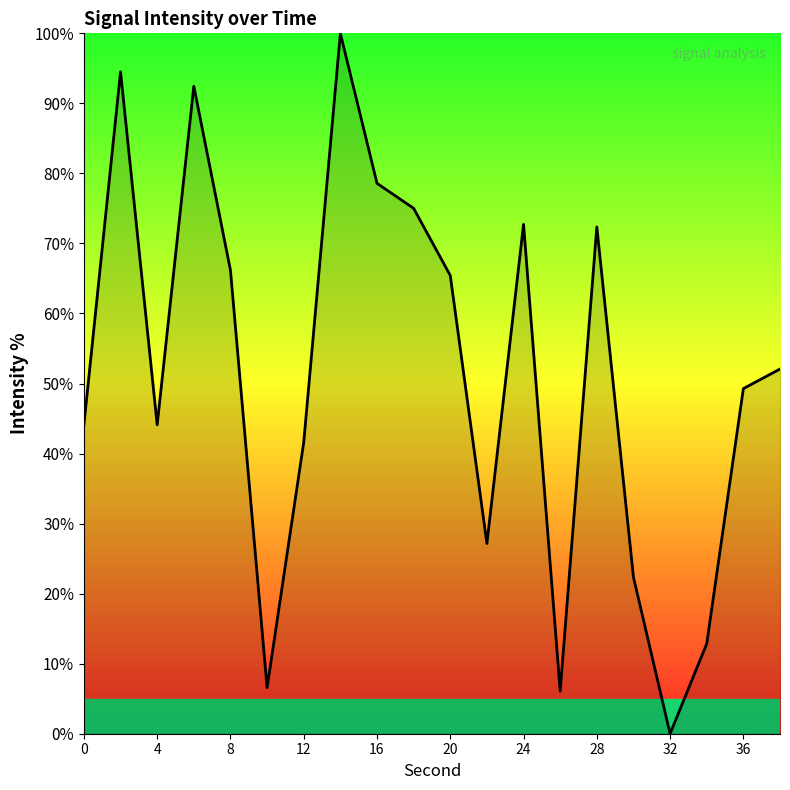

What is the difference between the maximum and minimum values?

100.0